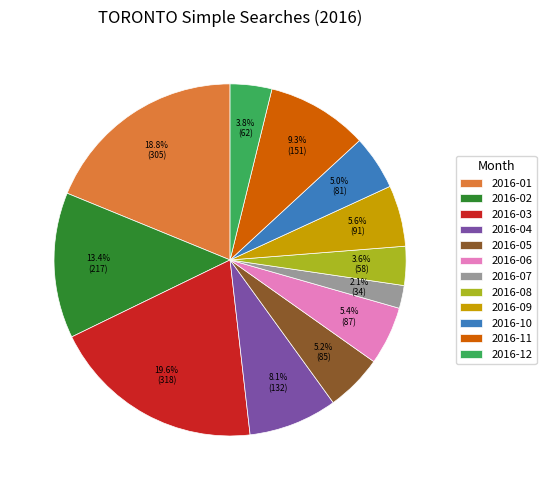

Does 2016-11 account for over 50% of the chart?

No